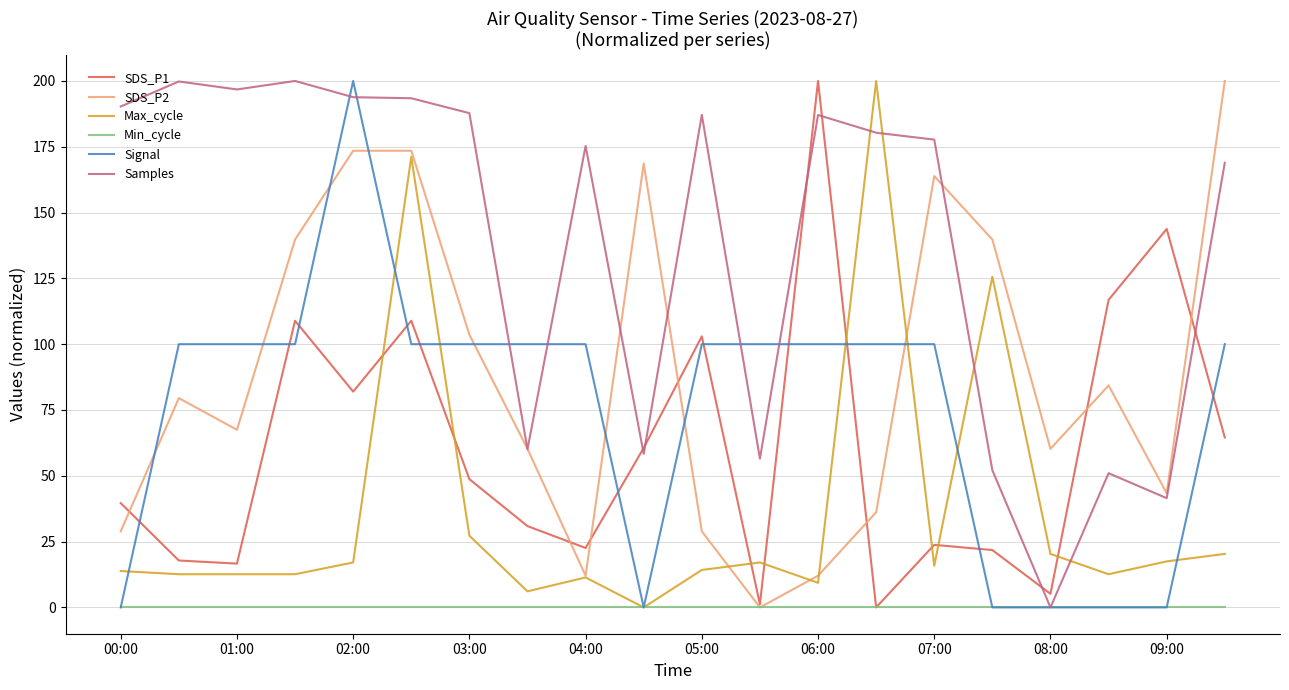

Which series has the largest total across all categories?

Samples